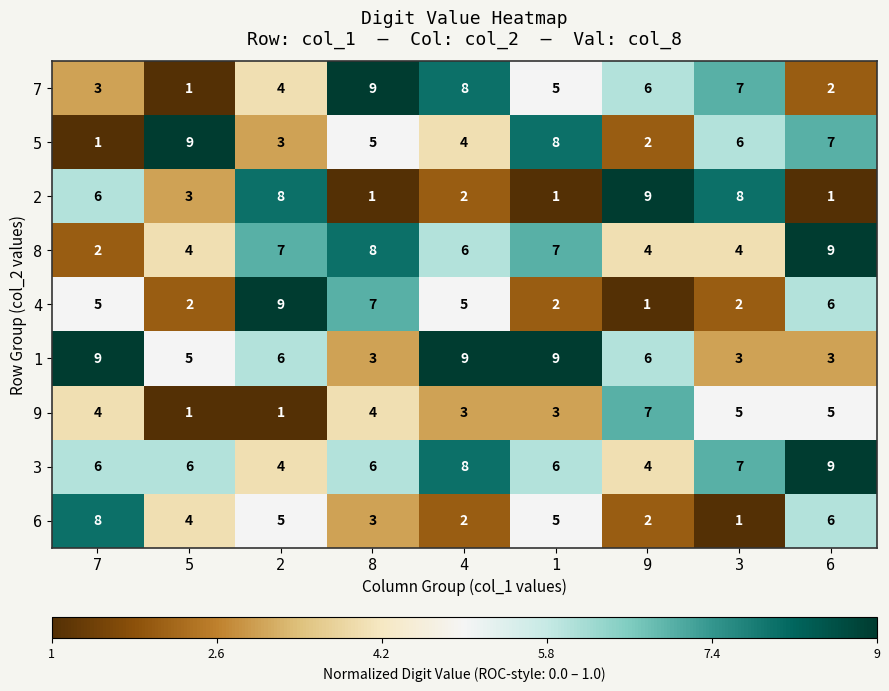

How many data points does each series have?

9